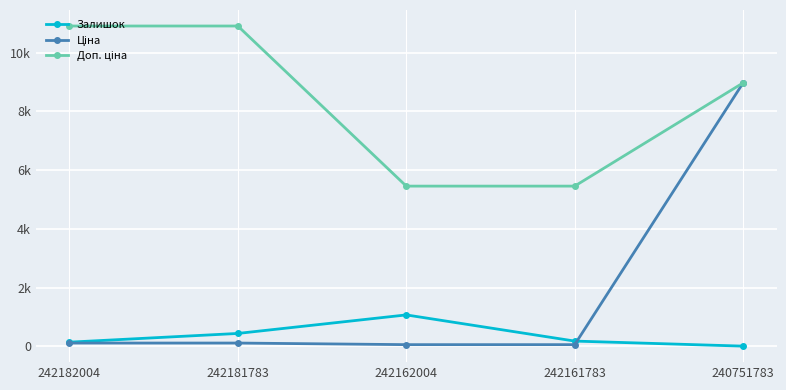

True or false: Ціна has more than 1 interior local peaks.

False